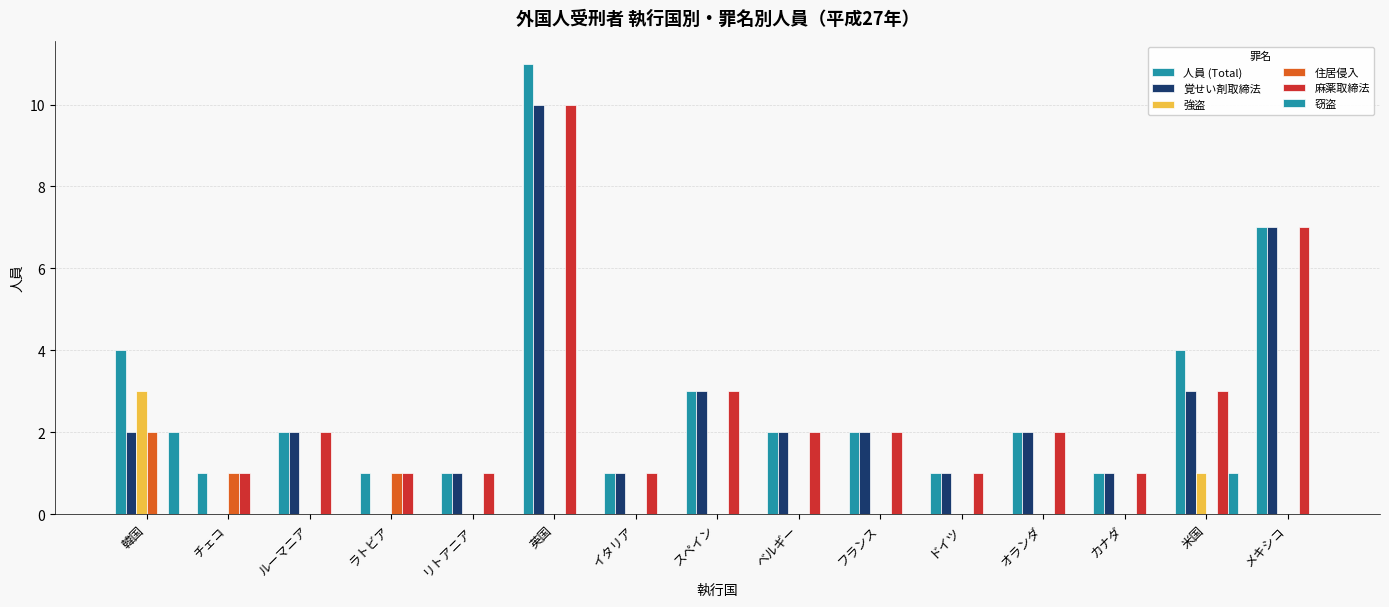

Which series has the widest spread of values?

人員 (Total)